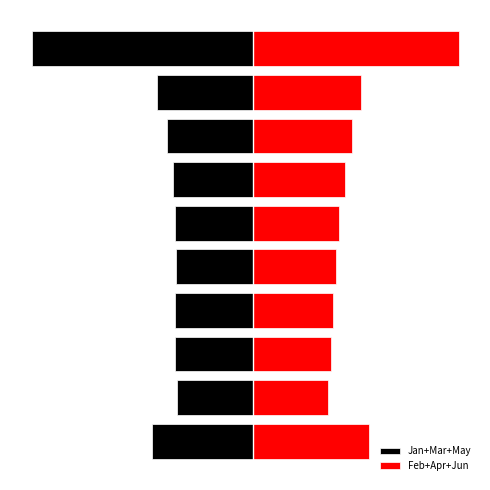

What is the difference between the second highest and minimum values in the Jan+Mar+May series?

1.6